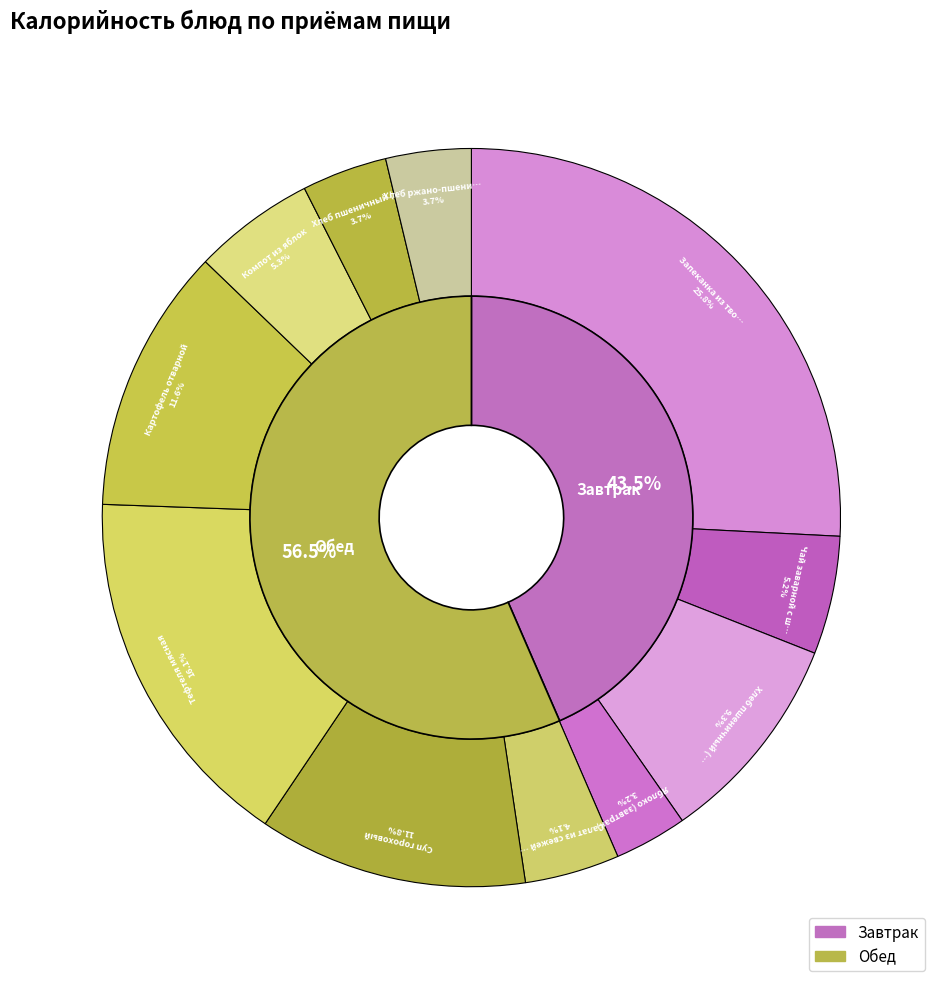

Which slice is the largest?

Запеканка из творога